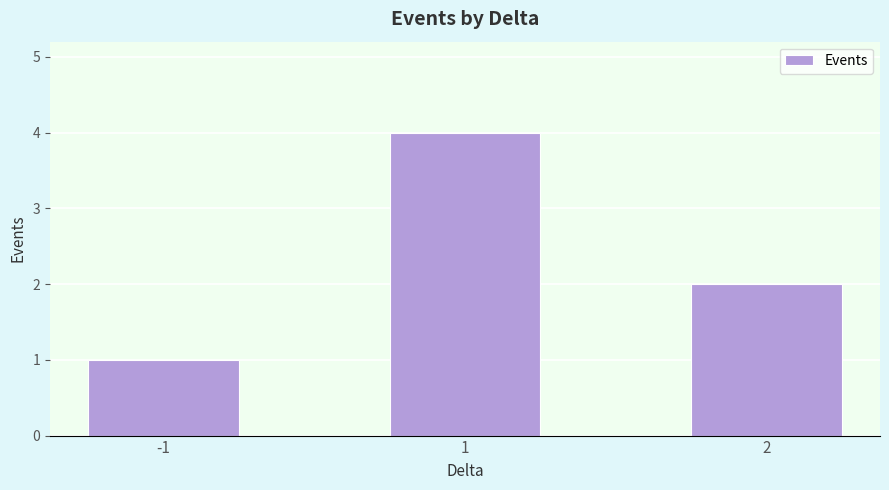

What is the value of the 3rd bar from the left?

2